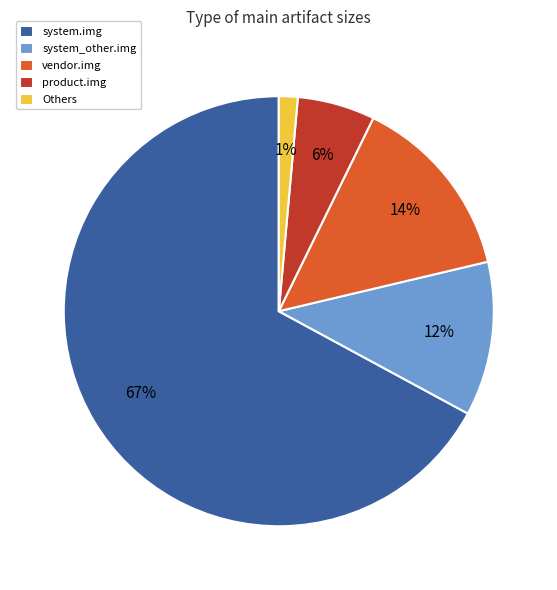

The vendor.img slice represents 21% of the pie. True or false?

False